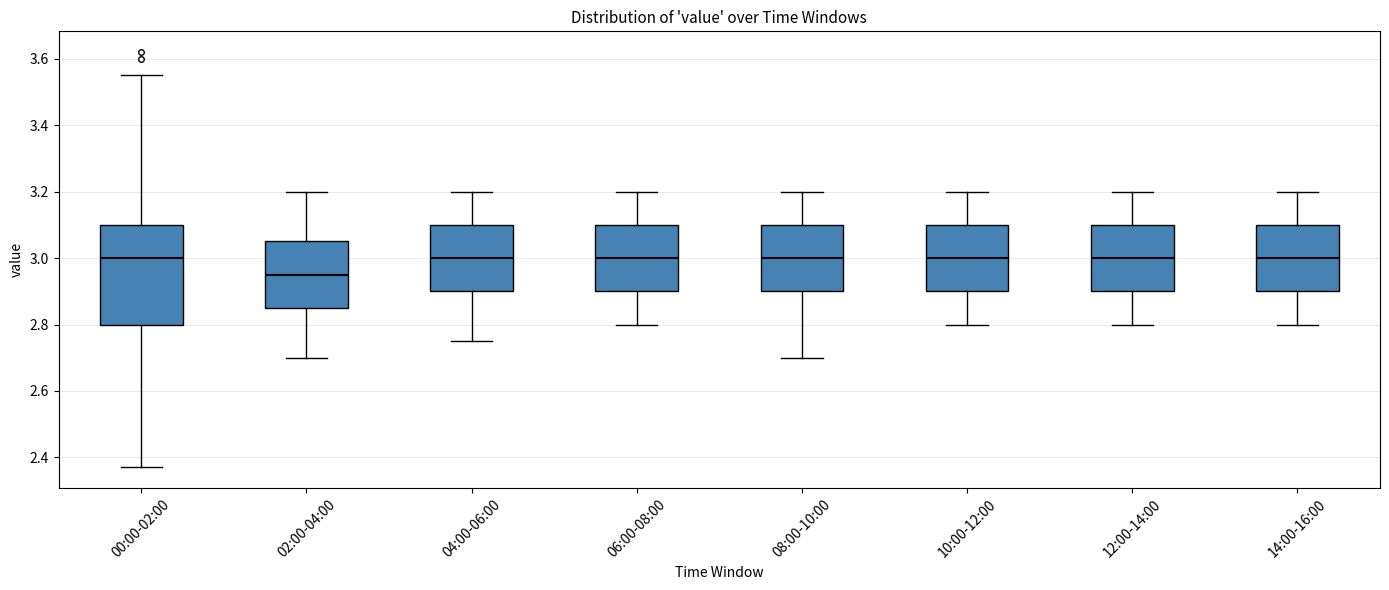

Where does the upper whisker of the box for 00:00-02:00 end on the y-axis? The values are not printed on the chart, so give them approximately, as read against the axis.

3.56